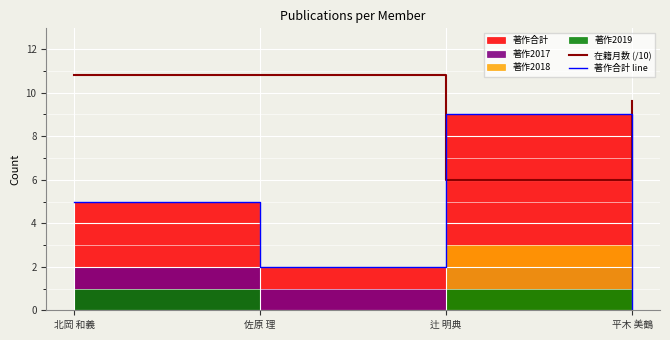

What is the sum of the 在籍月数 (/10) values at 北岡 和義 and 平木 美鶴?

20.4